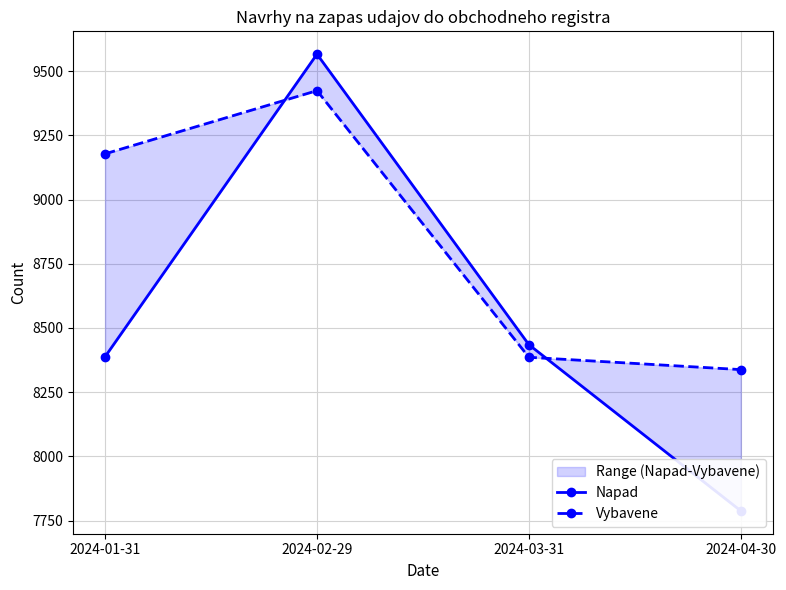

Is it true that Vybavene equals 11613 at 2024-04-30?

False